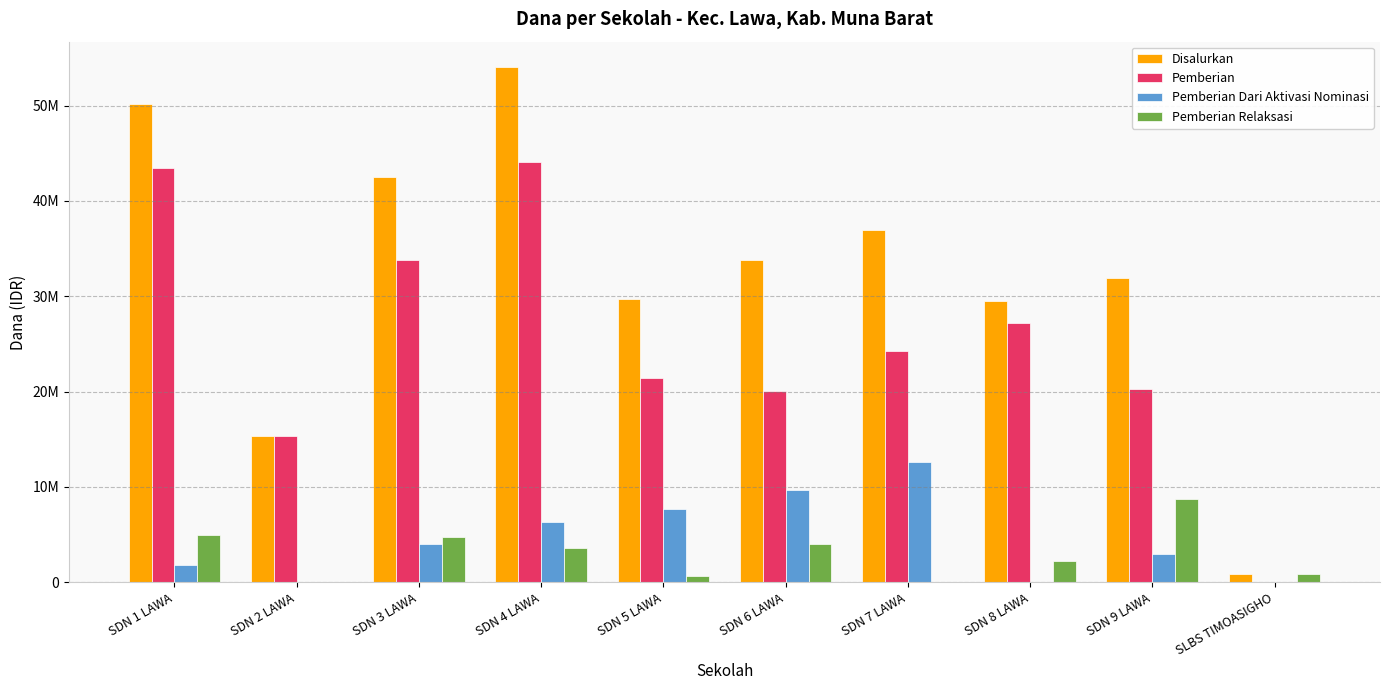

What is the highest value of the Pemberian series?

44100000